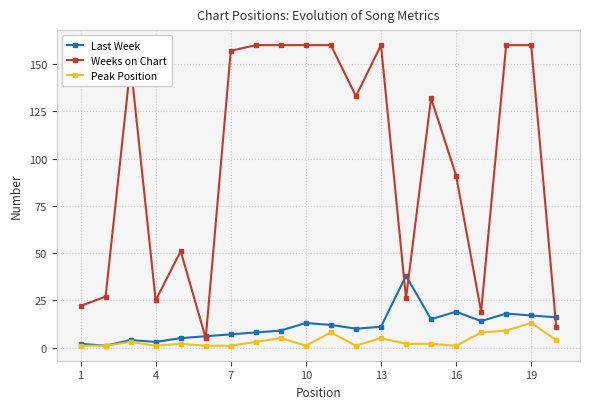

List the series in order of their peak value, lowest first.

Peak Position, Last Week, Weeks on Chart